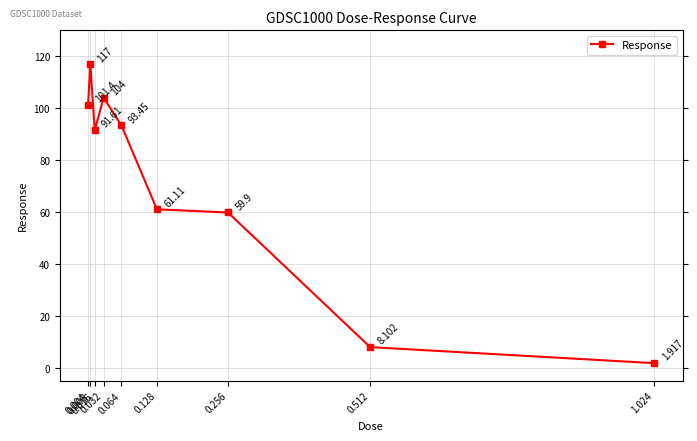

What position from the right is 1.024?

1